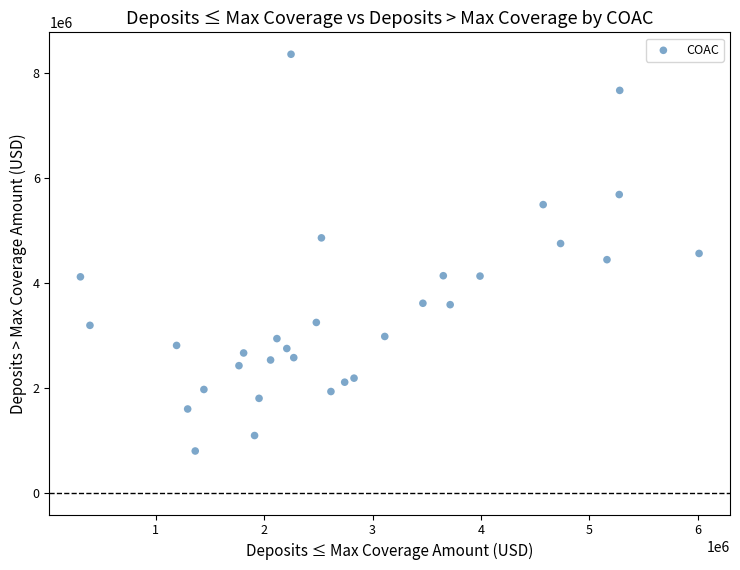

What is the range of Y values (max minus min)?

7565000